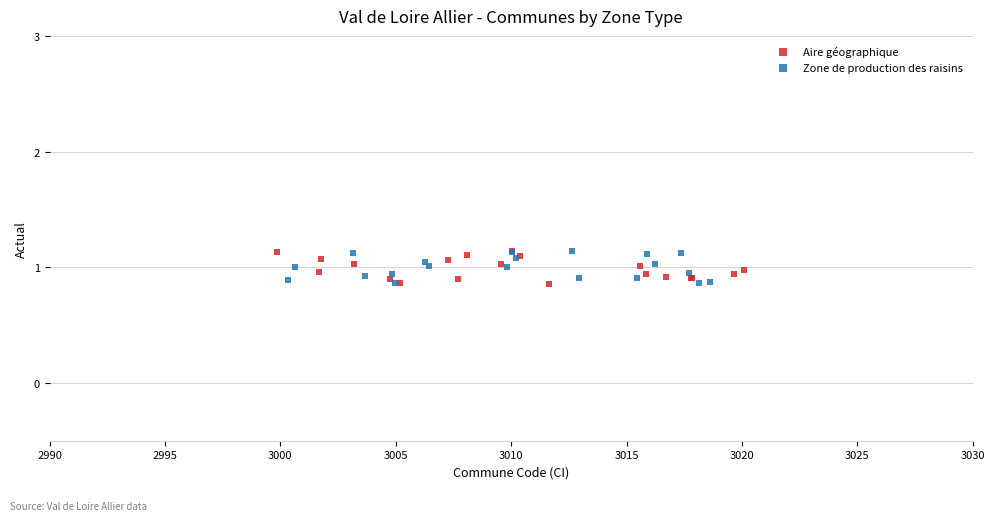

What are all the series names shown in the legend?

Aire géographique, Zone de production des raisins